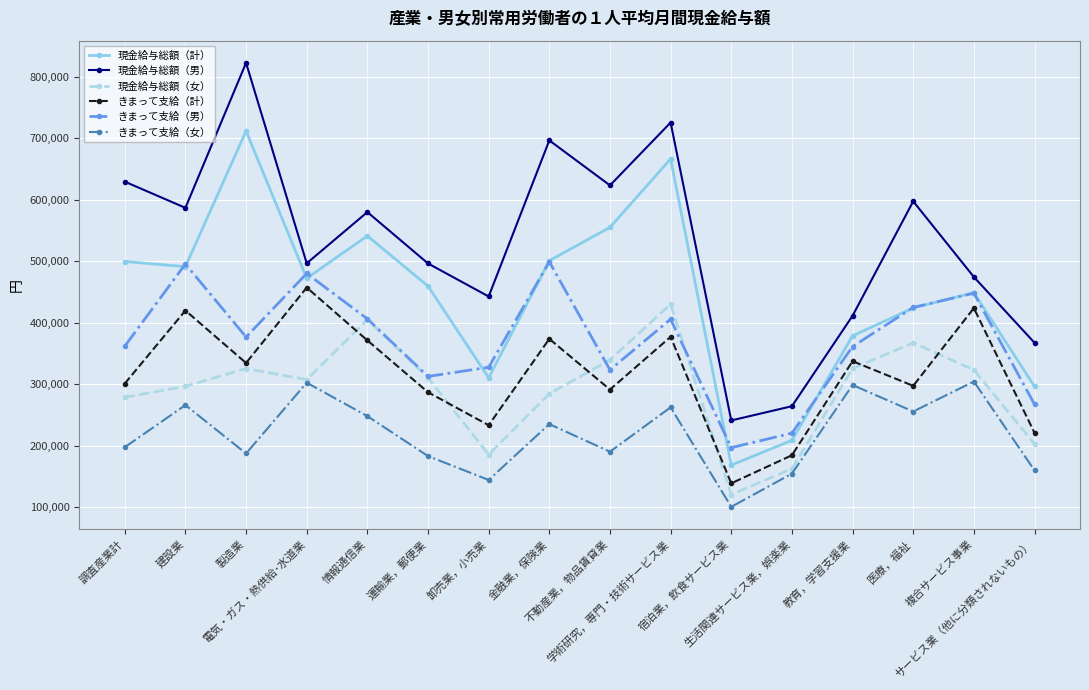

Which series has the widest spread of values?

現金給与総額（男）